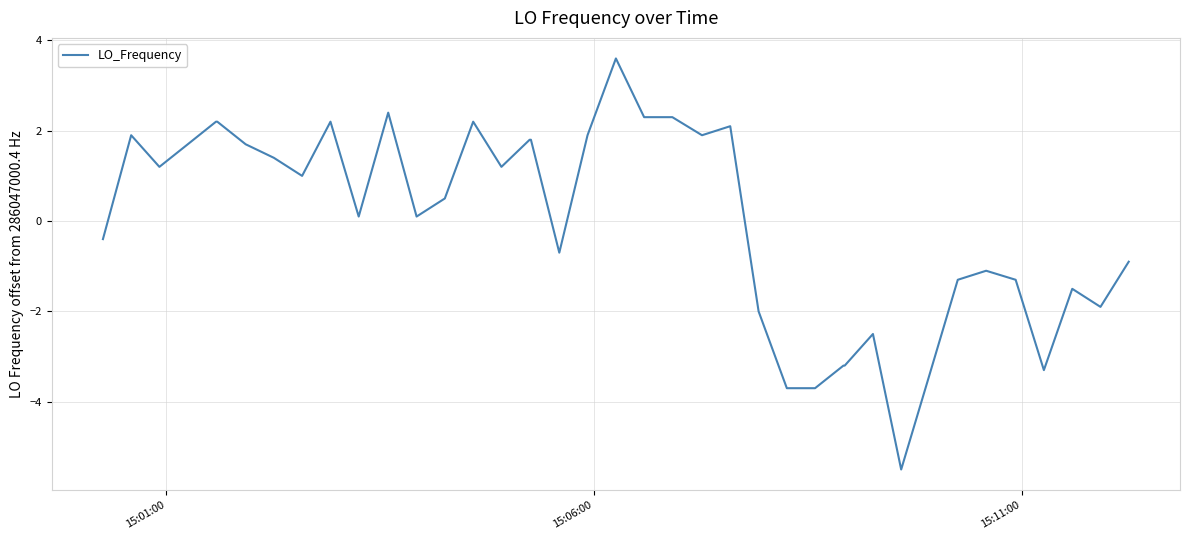

What is the greatest value displayed?

3.6